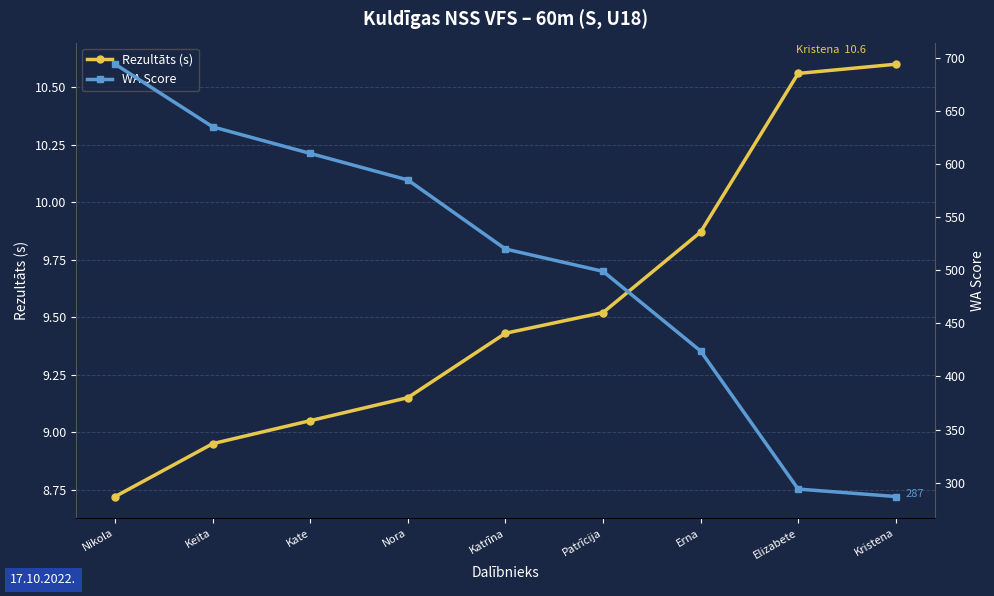

The Rezultāts (s) series shows 17.1 at Patrīcija. True or false?

False